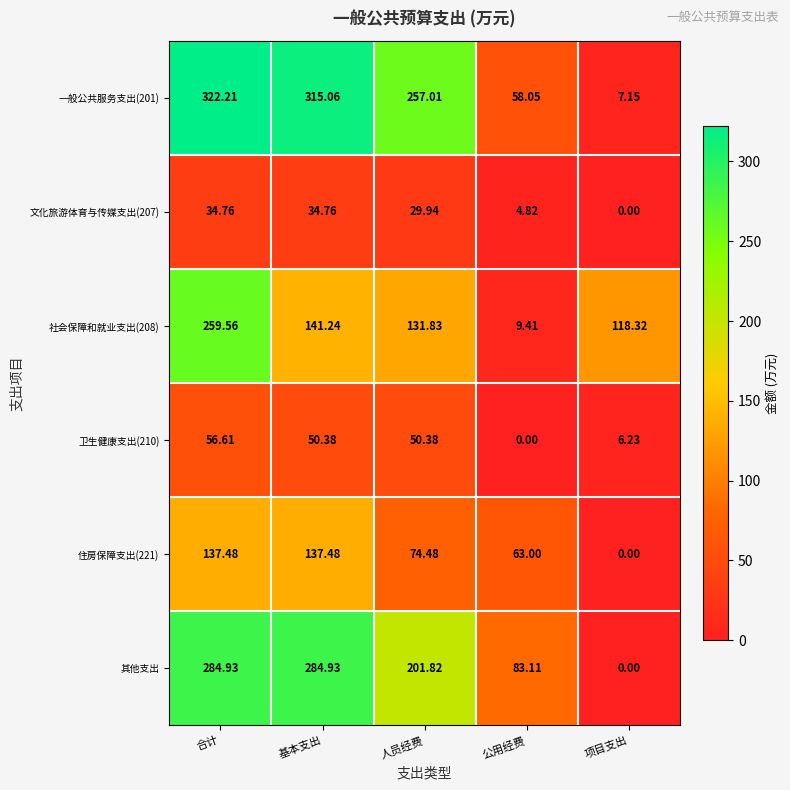

At which category is the sum across all series the highest?

合计